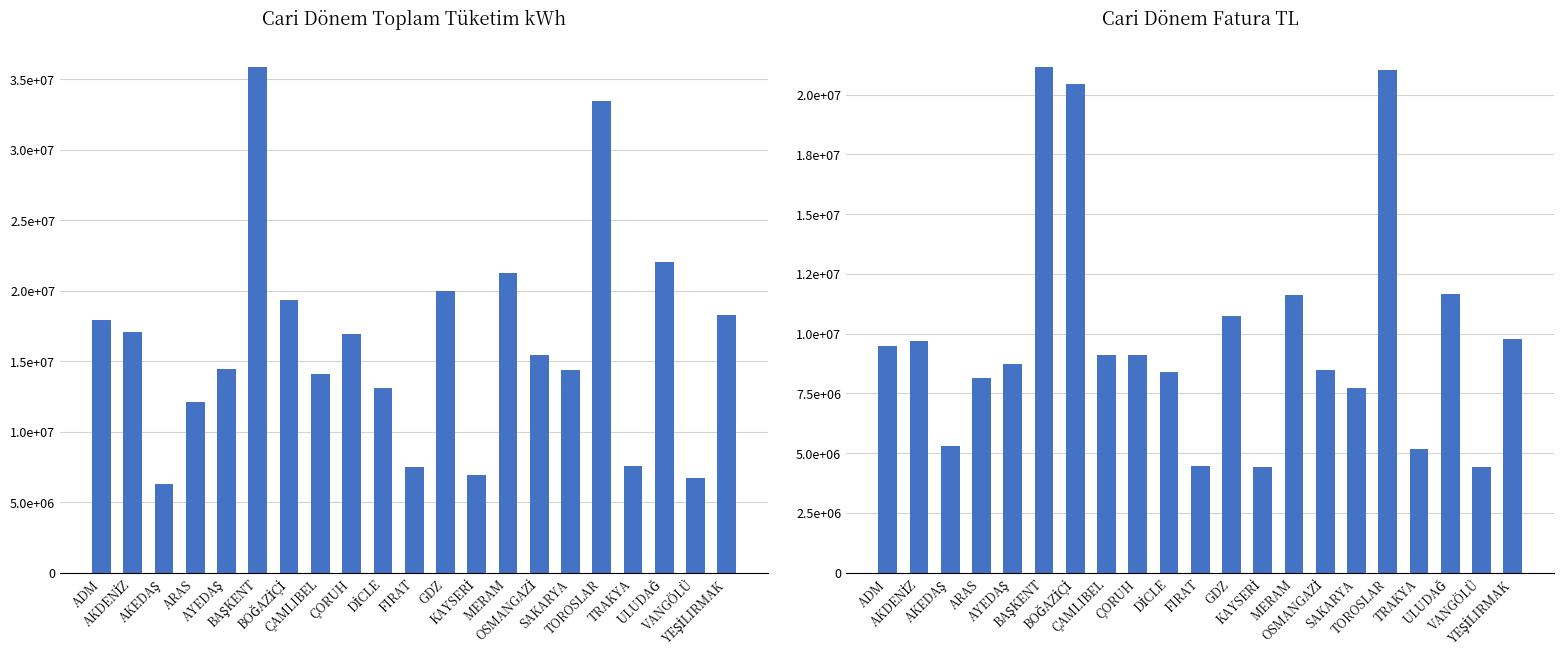

What position from the left is YEŞİLIRMAK?

21